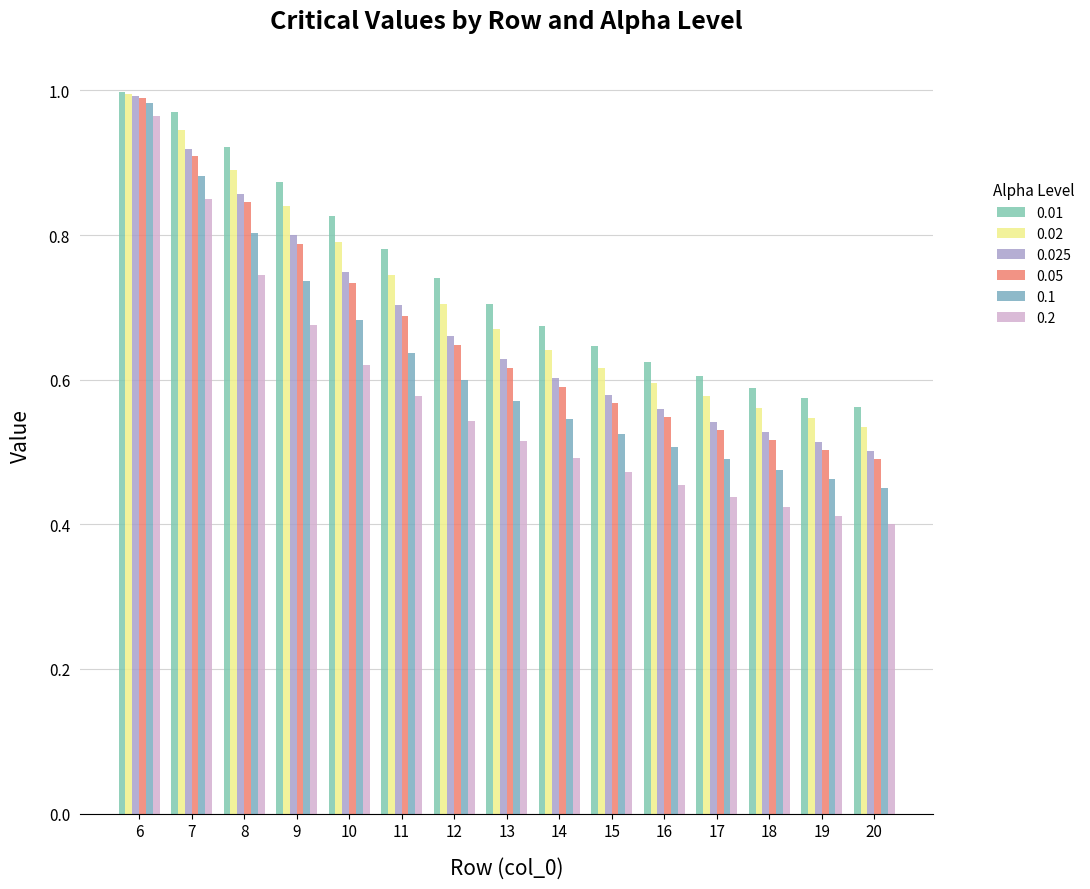

At which category is the sum across all series the highest?

6